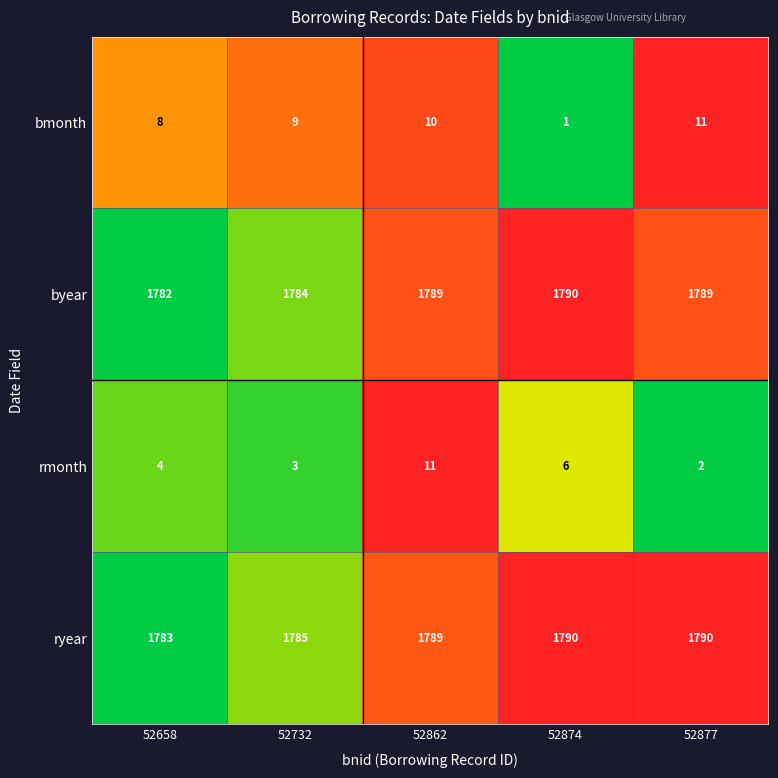

At which label is ryear closest to 1786?

52732